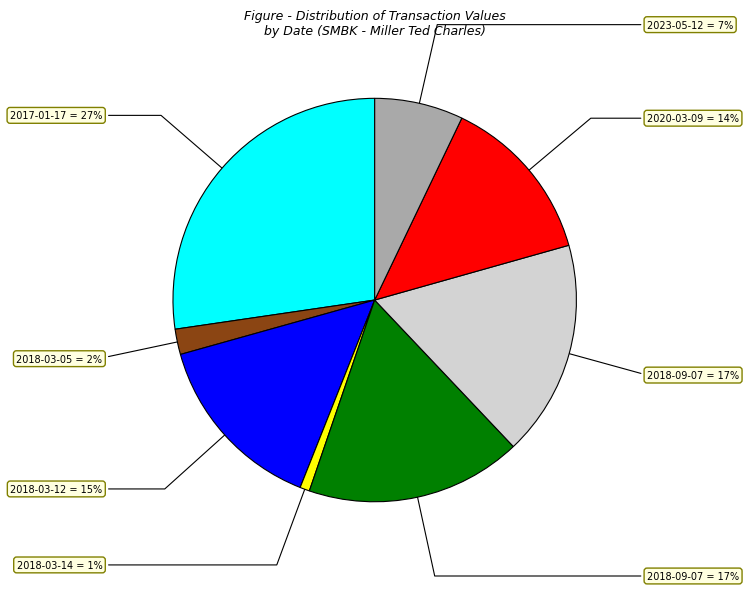

How many segments does this pie chart have?

8